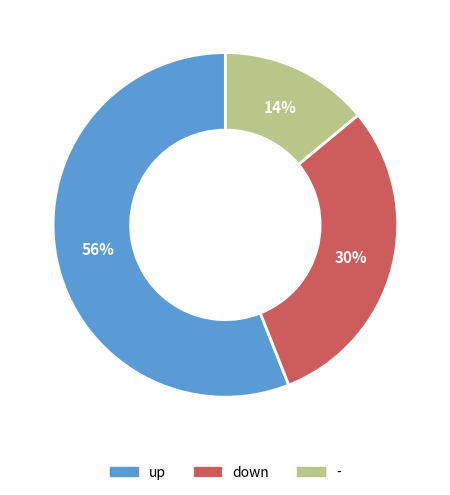

The - slice represents 14% of the pie. True or false?

True